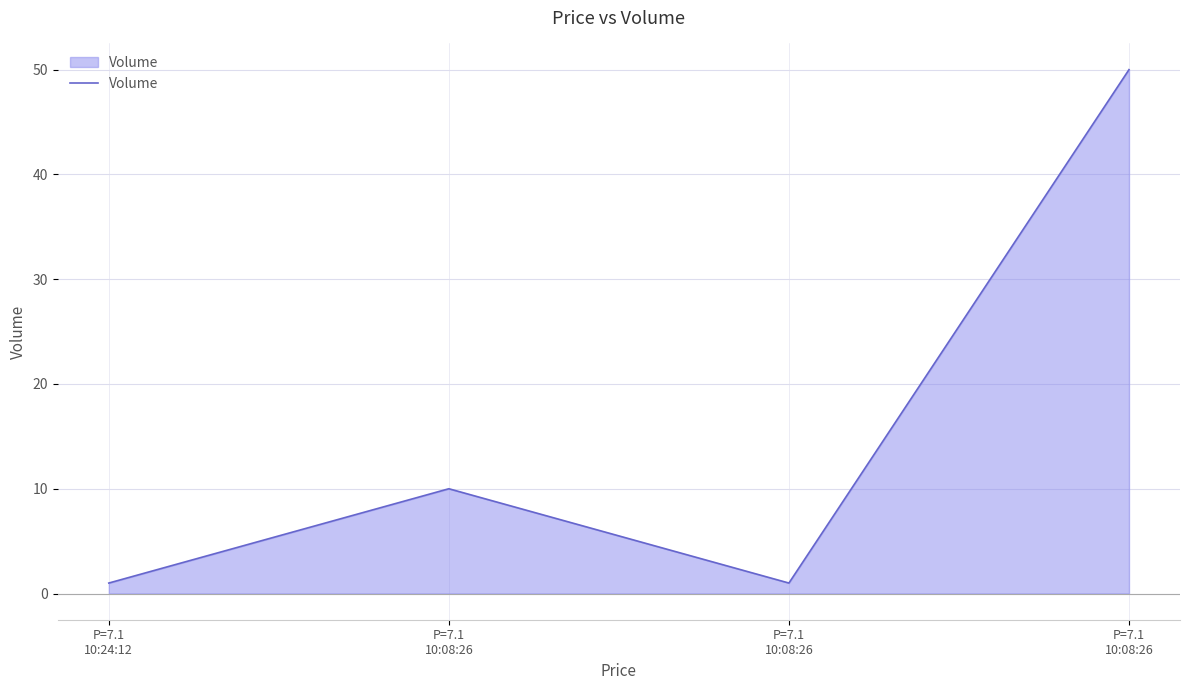

Count the number of data series in this chart.

1